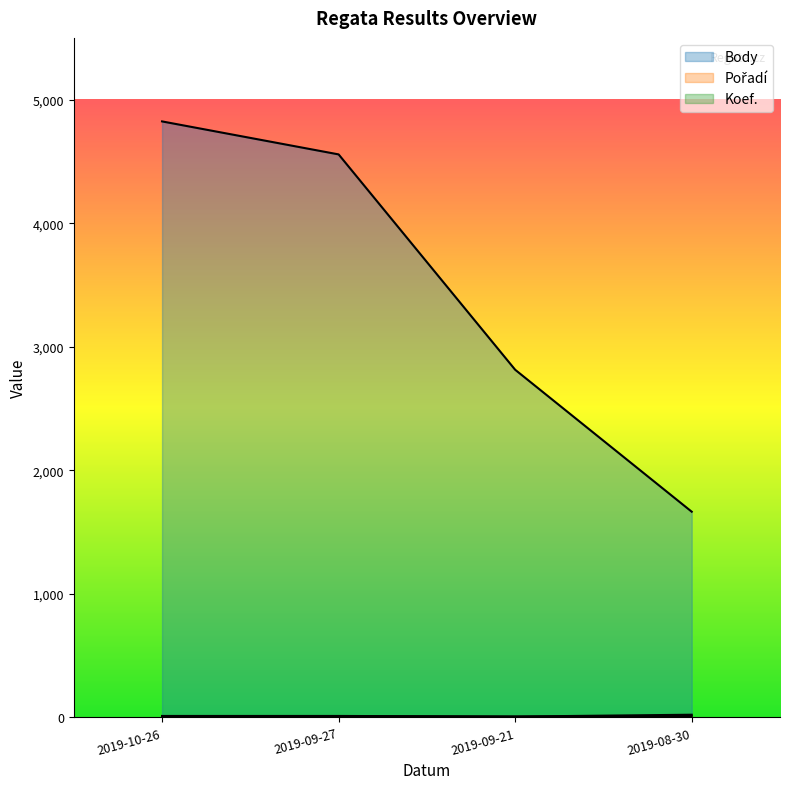

Reading right to left, what are all the values shown in this chart?

Body: 1665	2814	4557	4824
Pořadí: 22	7	10	6
Koef.: 12	7	12	12